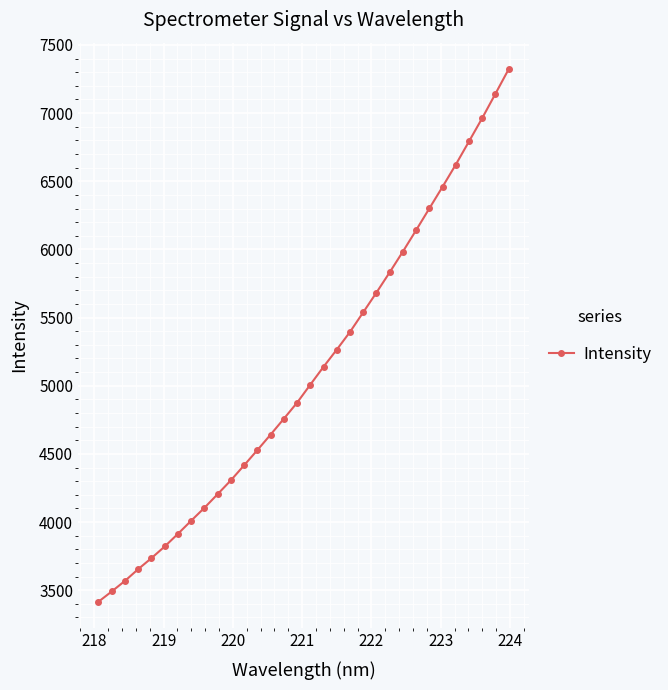

Is this an area chart (filled region under the line)?

No